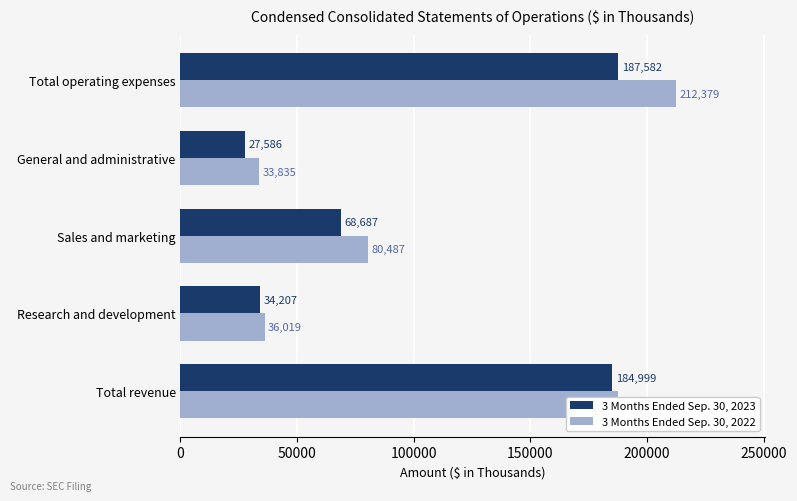

Which category has the lowest value in the 3 Months Ended Sep. 30, 2023 series?

General and administrative